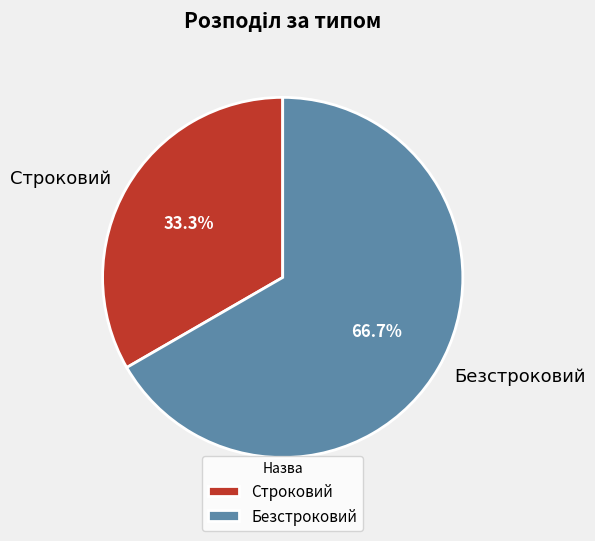

Combined, what portion of the pie is Строковий and Безстроковий?

100.0%